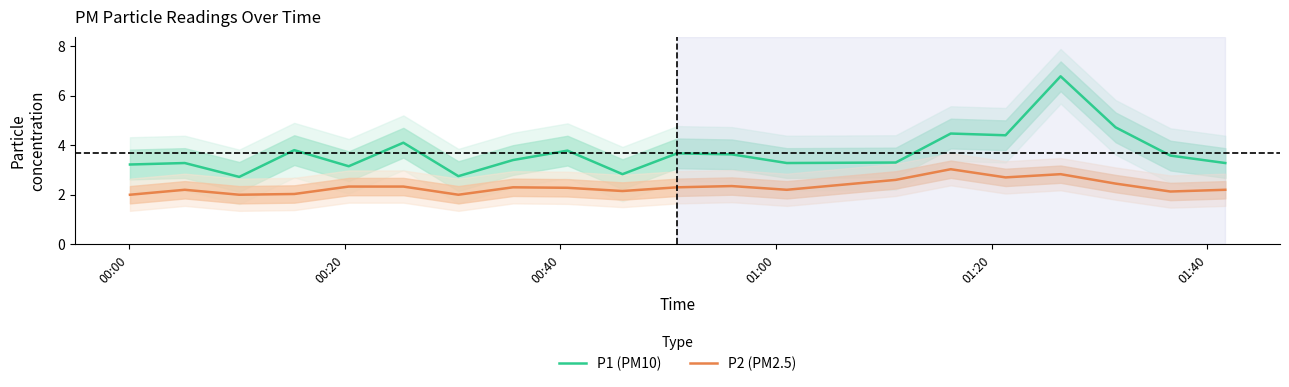

What is the maximum value for P2 (PM2.5)?

3.0